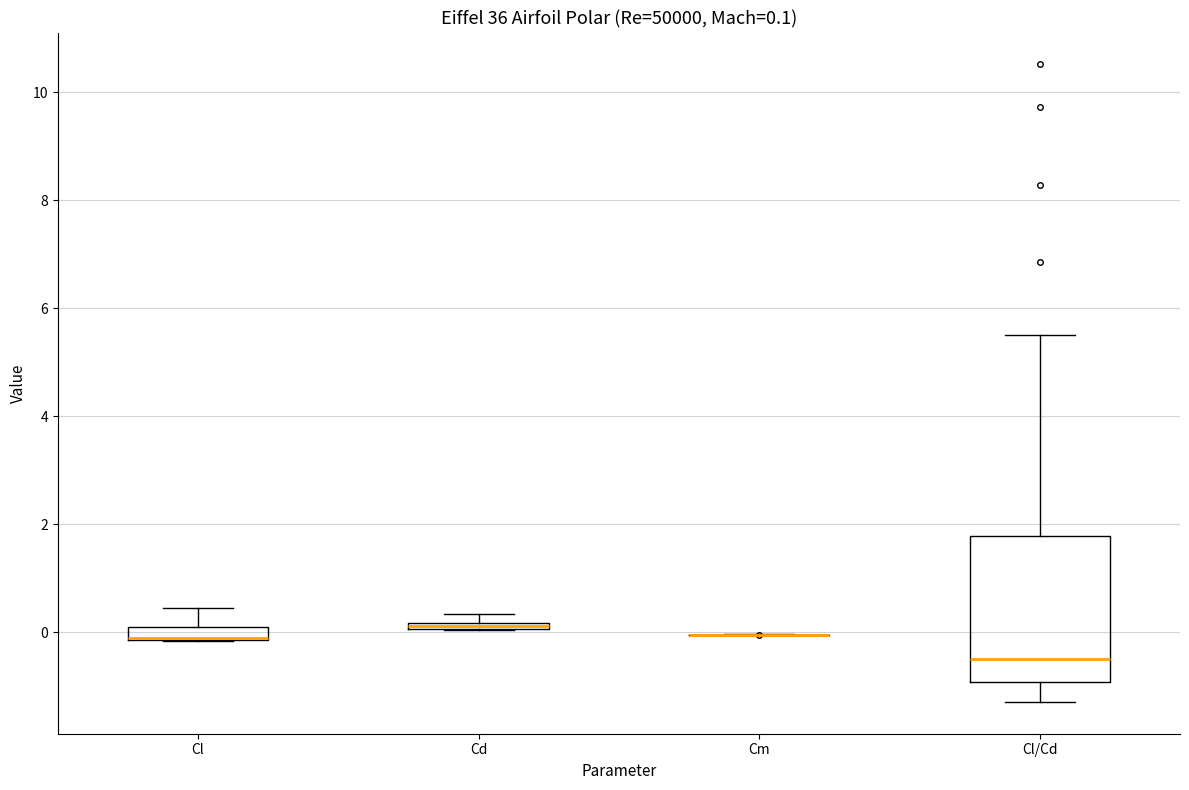

Which box is the tallest, from its lower edge to its upper edge?

Cl/Cd